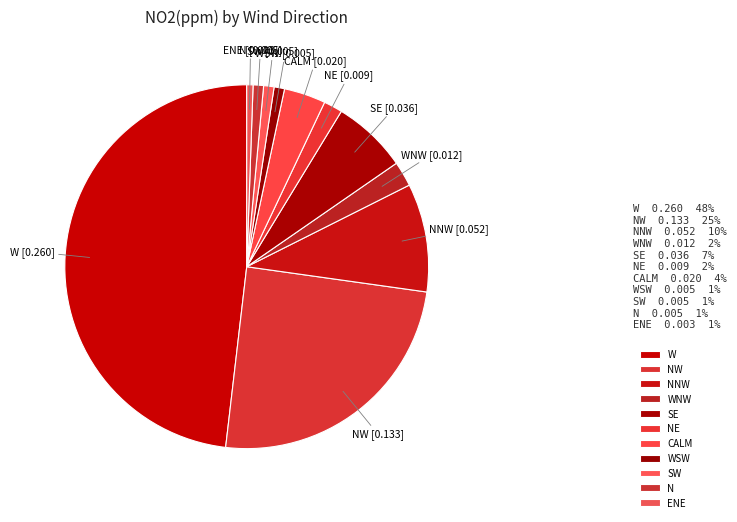

The N slice represents 11% of the pie. True or false?

False